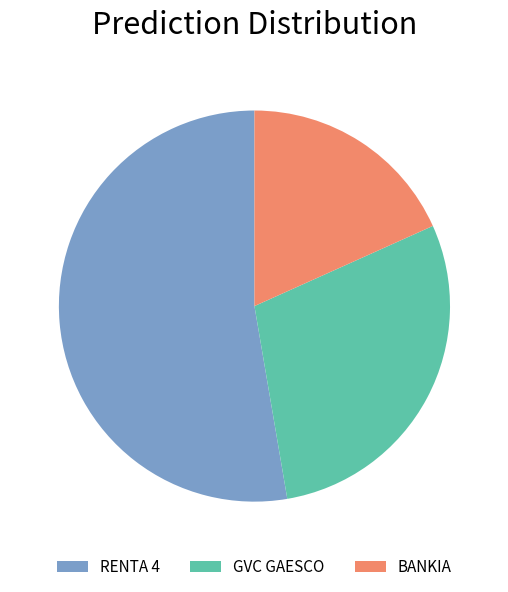

How many segments does this pie chart have?

3